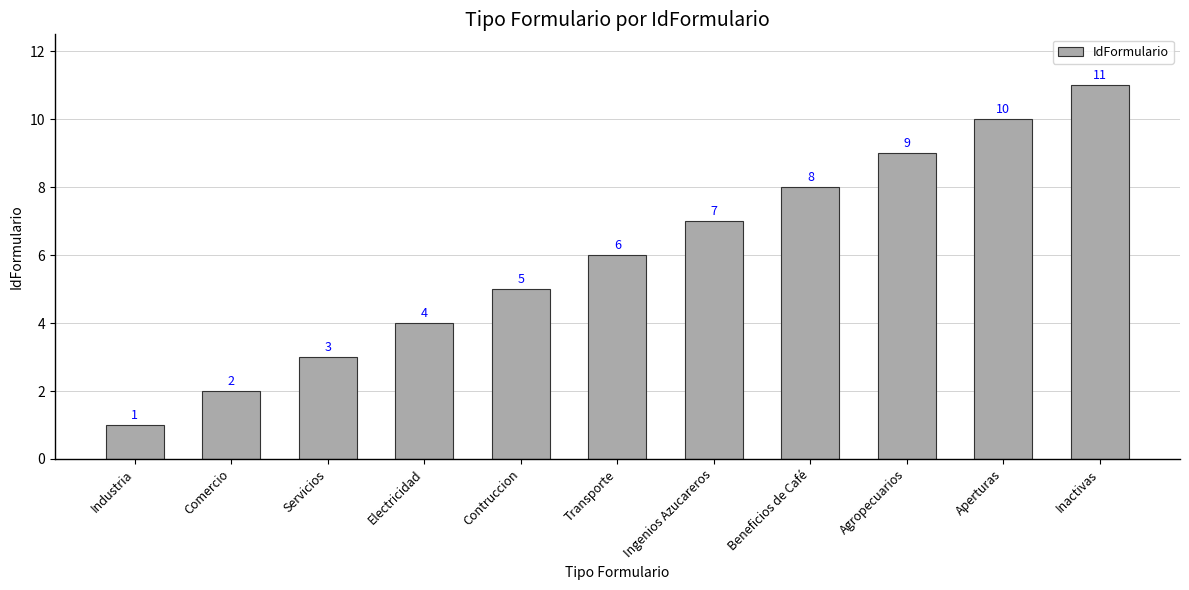

What is the difference between the second highest and minimum values?

9